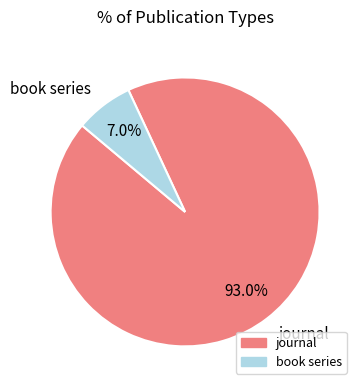

To the nearest percent, what portion does journal represent?

93%